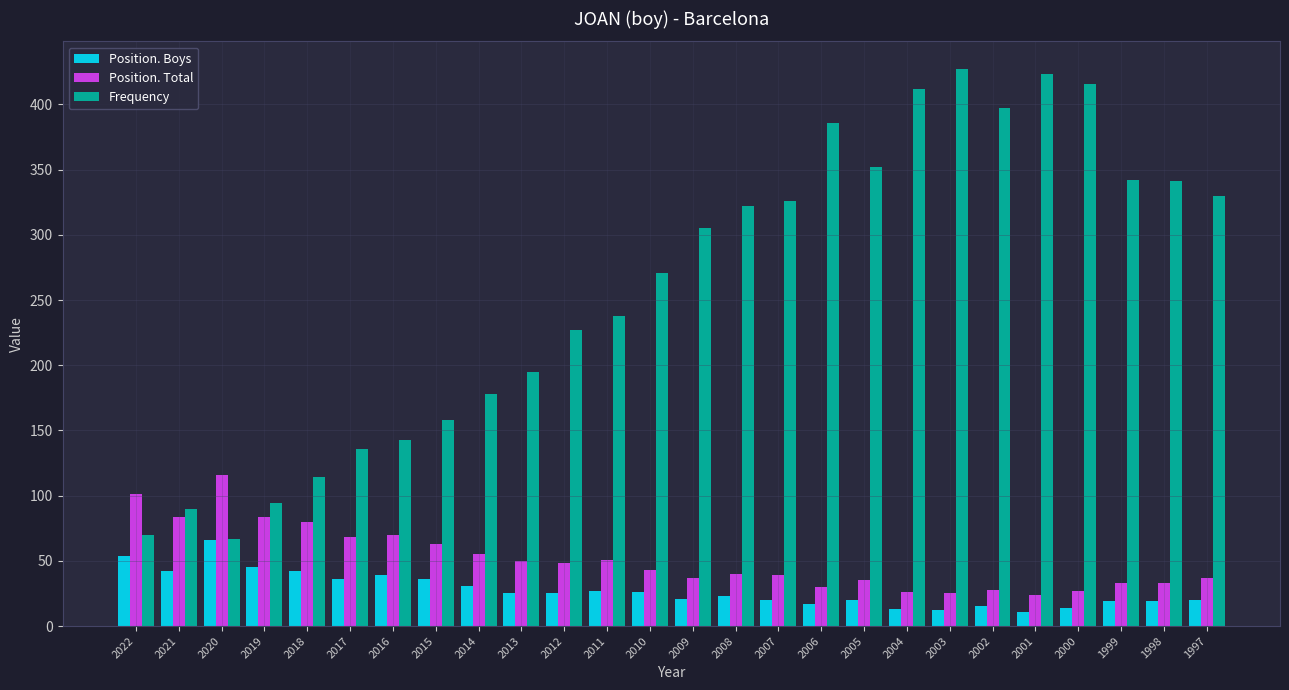

Which series has the largest total across all categories?

Frequency